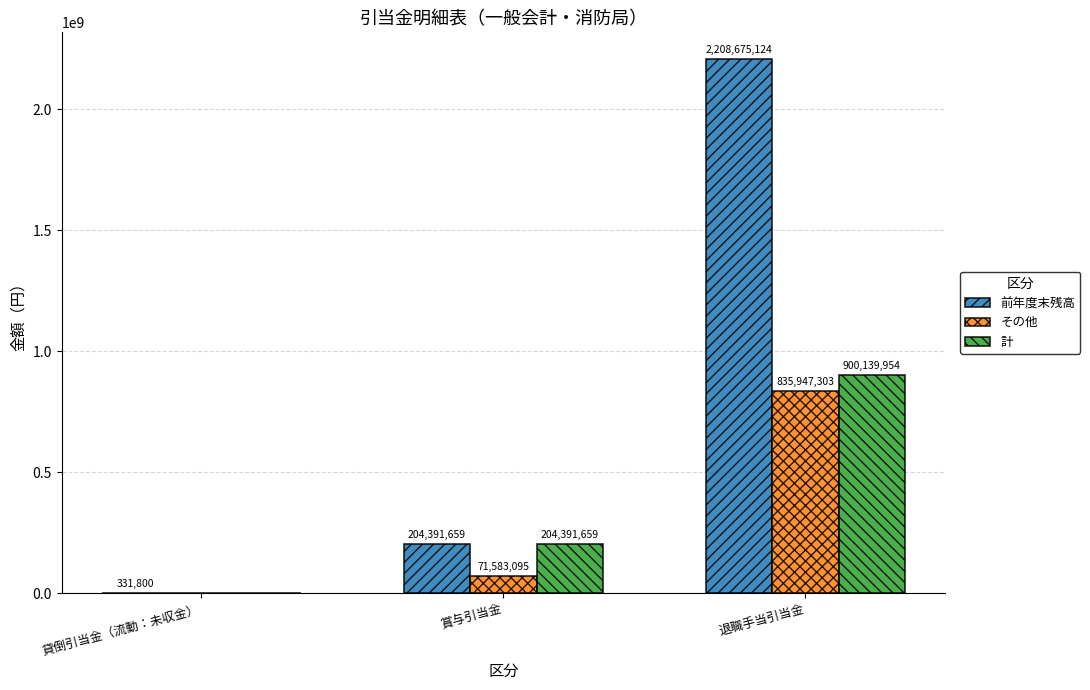

The 前年度末残高 series shows 3611031781 at 退職手当引当金. True or false?

False